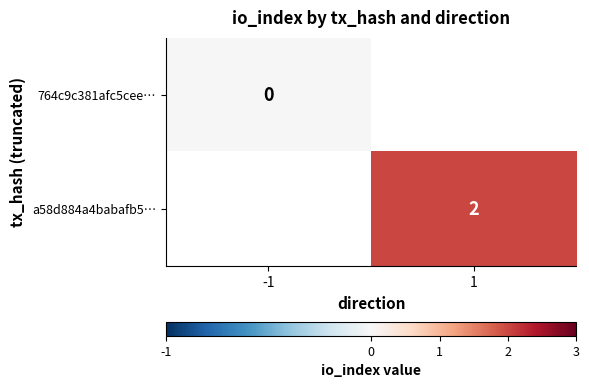

At -1, list the series in order from largest to smallest.

764c9c381afc5cee…, a58d884a4babafb5…